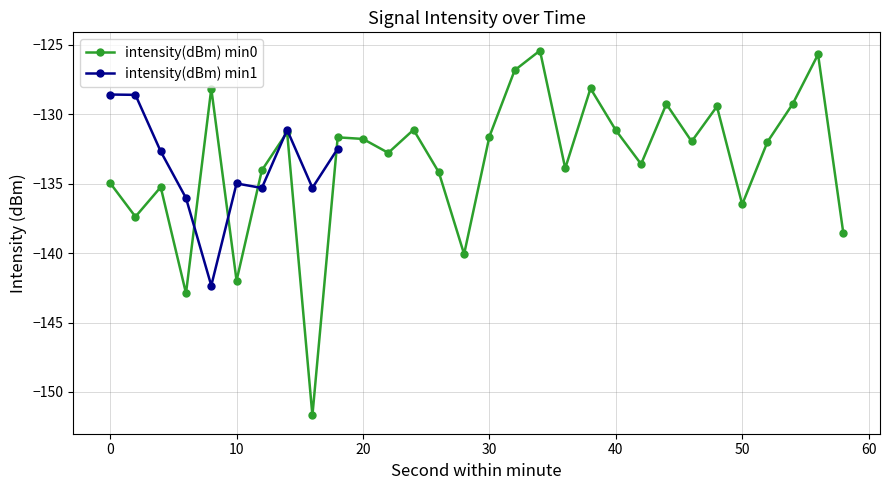

Reading left to right, extract all data points from this chart.

0=-135.0	2=-137.4	4=-135.2	6=-142.9	8=-128.2	10=-142.0	12=-134.0	14=-131.3	16=-151.7	18=-131.7	20=-131.8	22=-132.8	24=-131.1	26=-134.2	28=-140.1	30=-131.6	32=-126.8	34=-125.4	36=-133.9	38=-128.1	40=-131.1	42=-133.6	44=-129.3	46=-132.0	48=-129.4	50=-136.5	52=-132.0	54=-129.2	56=-125.7	58=-138.6